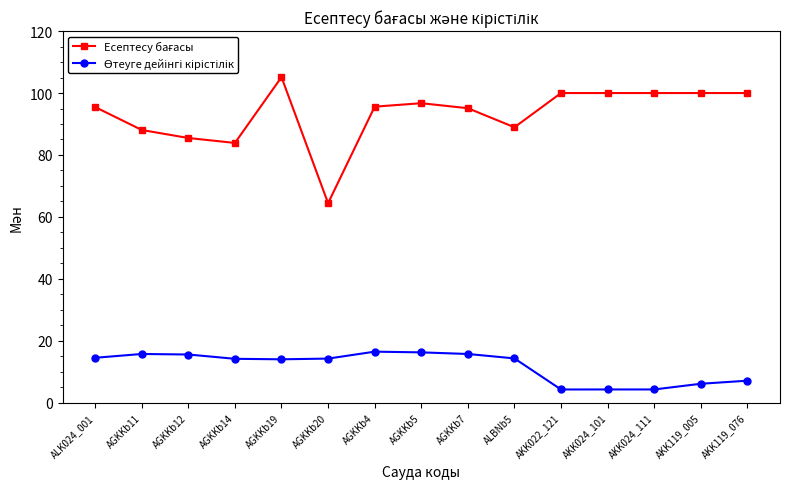

What is the difference between the highest and lowest values at ALBNb5?

74.7